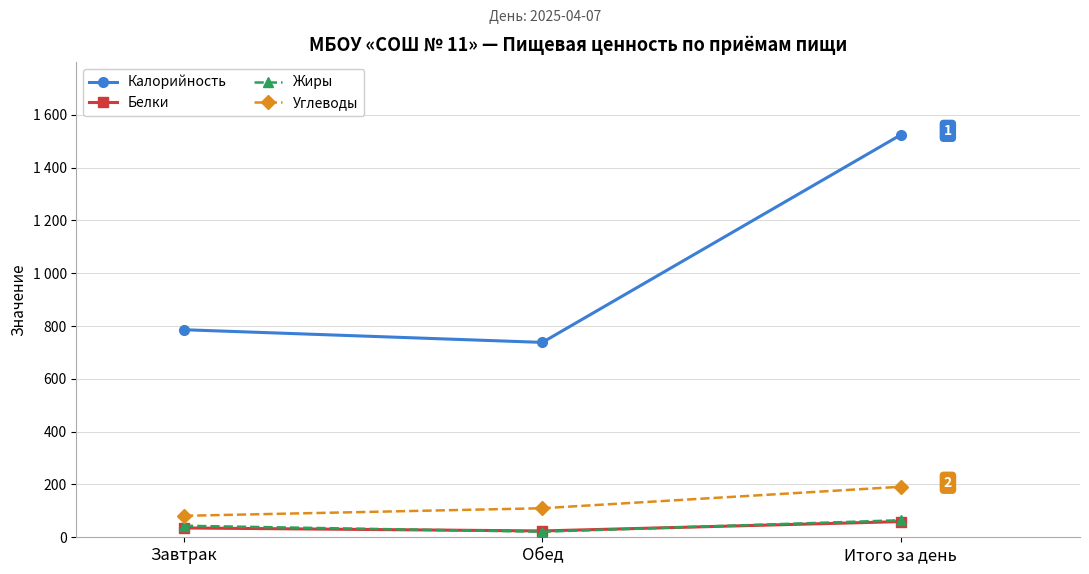

Which series changed the most between Завтрак and Итого за день?

Калорийность